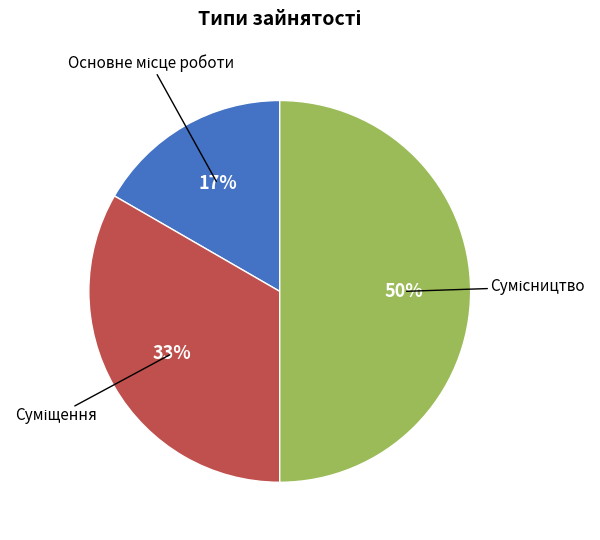

To the nearest percent, what is the average slice percentage?

33%